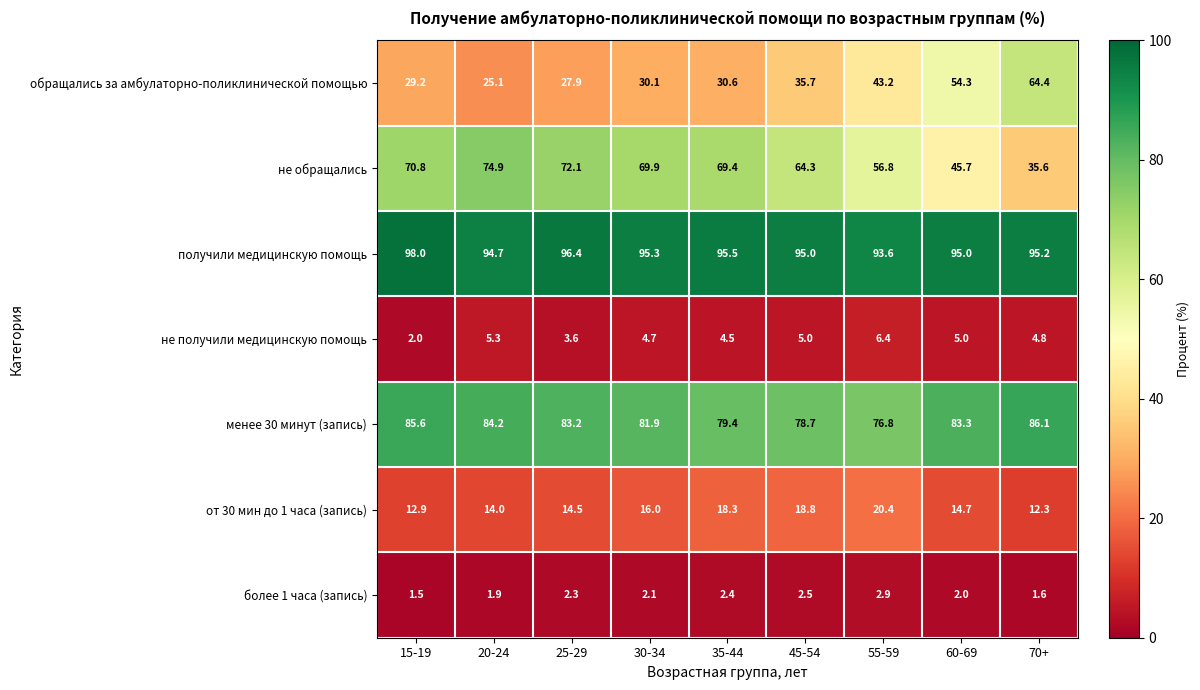

At which label does не обращались reach its peak?

20-24